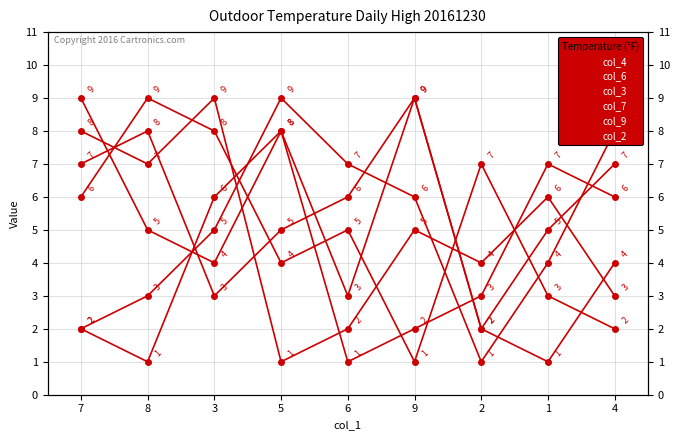

At which label is col_6 closest to 5?

9